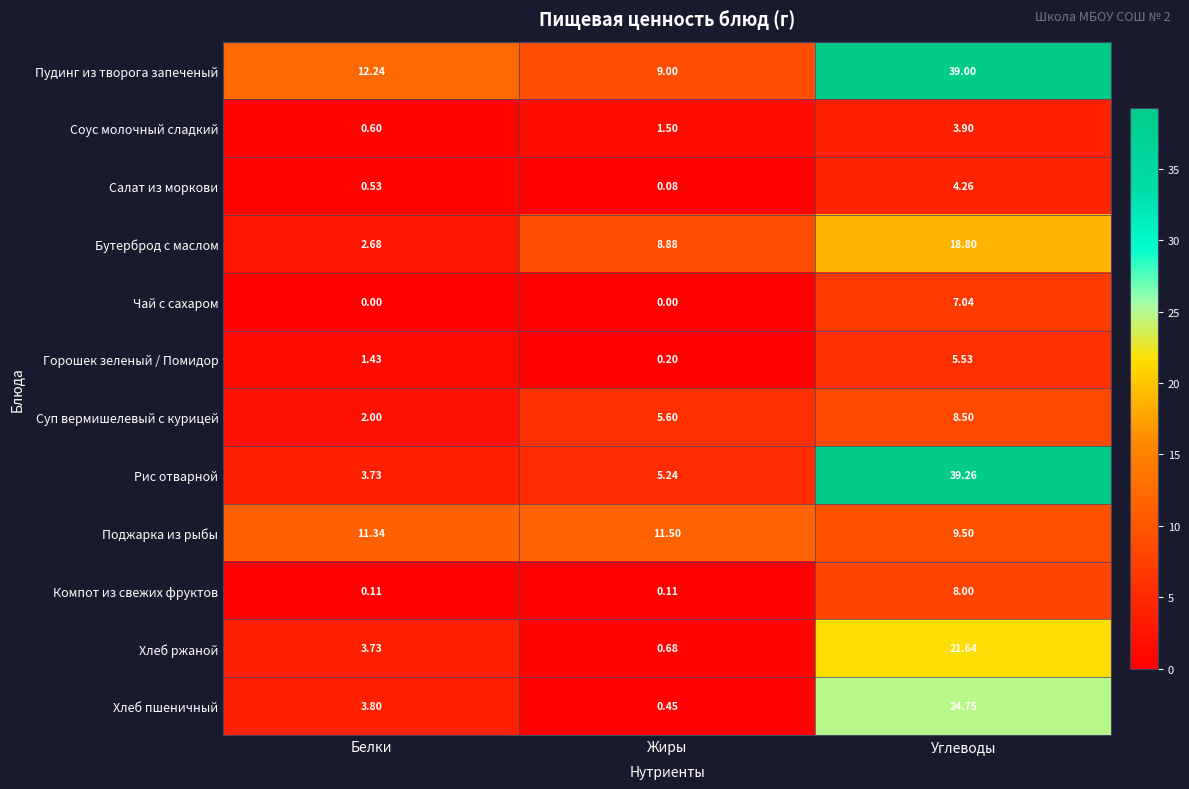

Rank the categories by Соус молочный сладкий value from lowest to highest.

Белки, Жиры, Углеводы